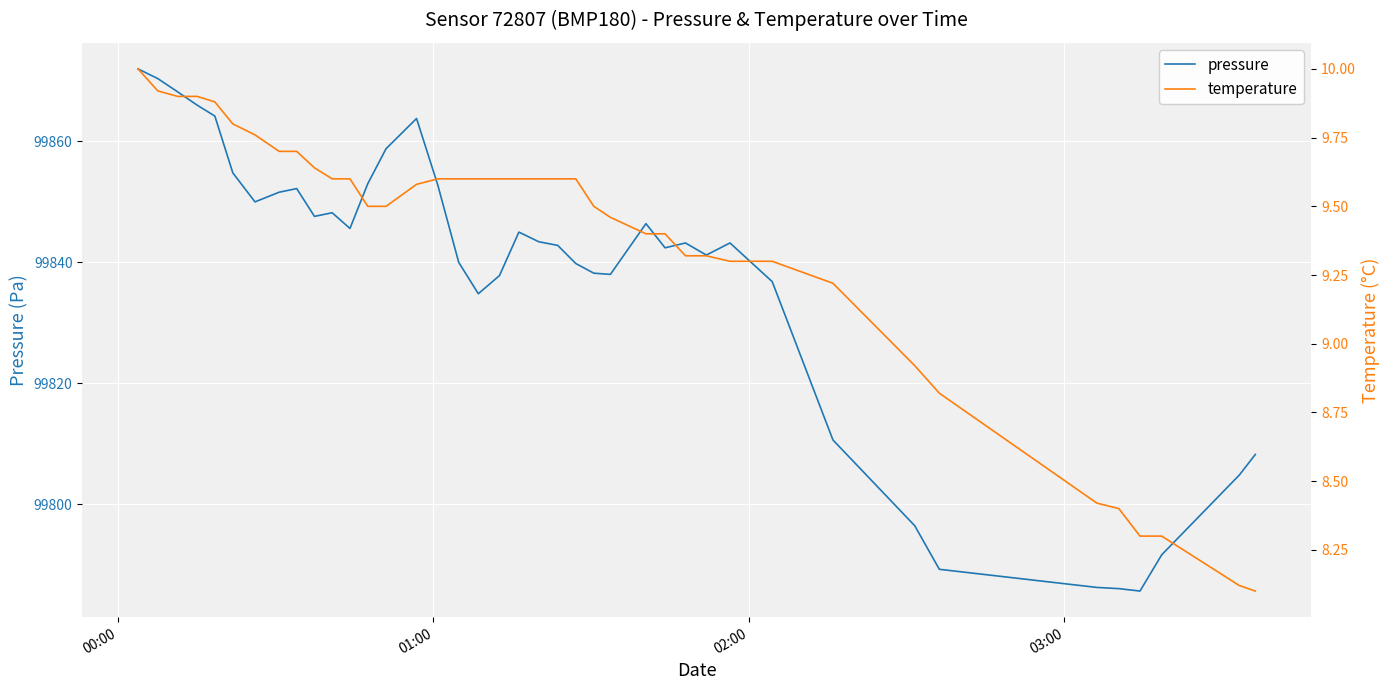

At how many categories does at least one series exceed 87416?

40